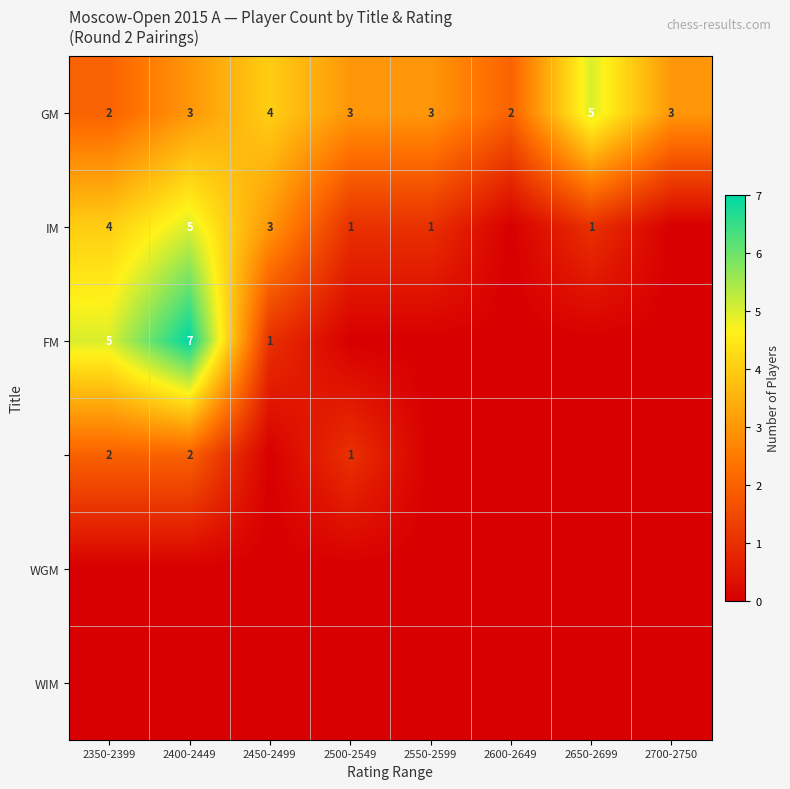

Which label corresponds to the largest value in the chart?

2400-2449